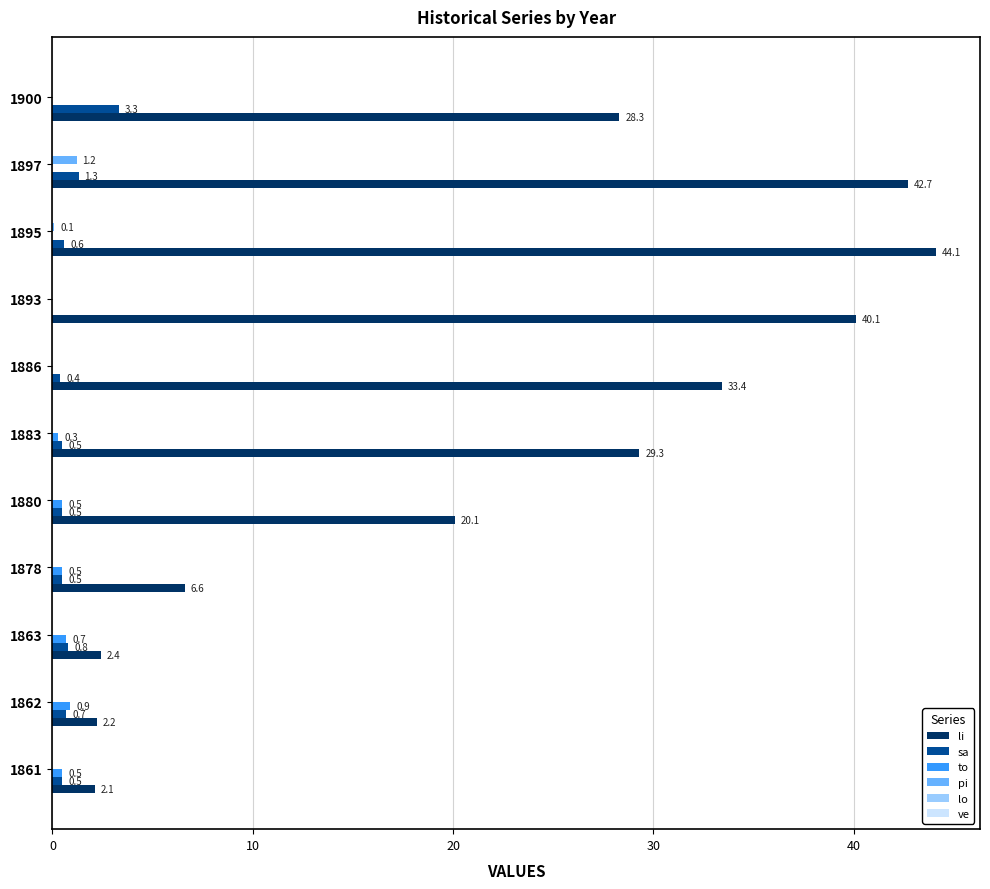

What is the sum of all sa values?

9.1